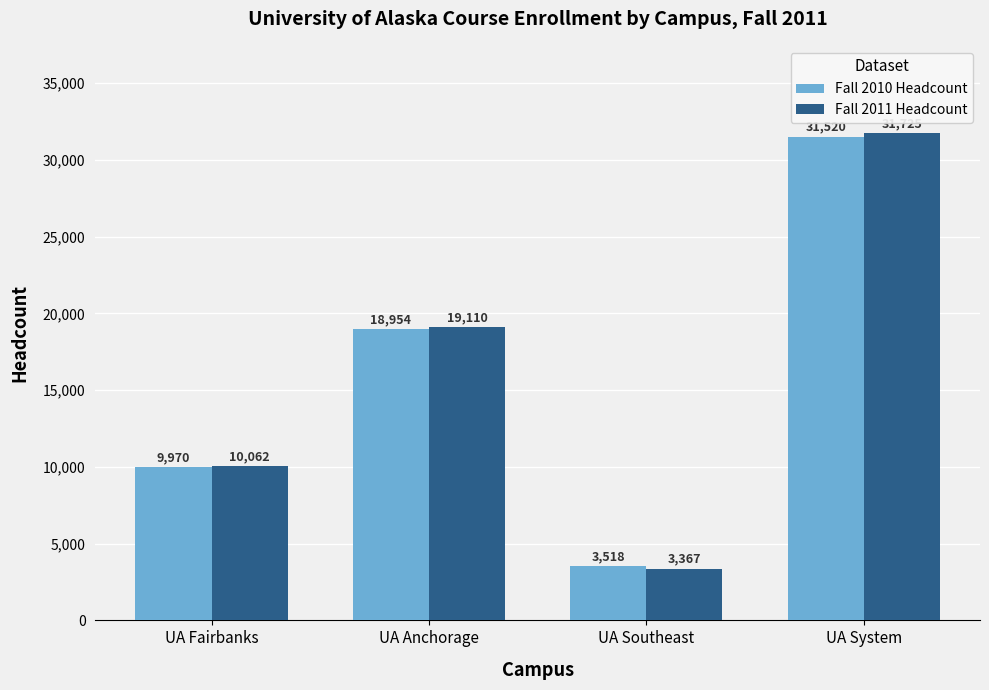

What is the total value across all series at UA Fairbanks?

20032